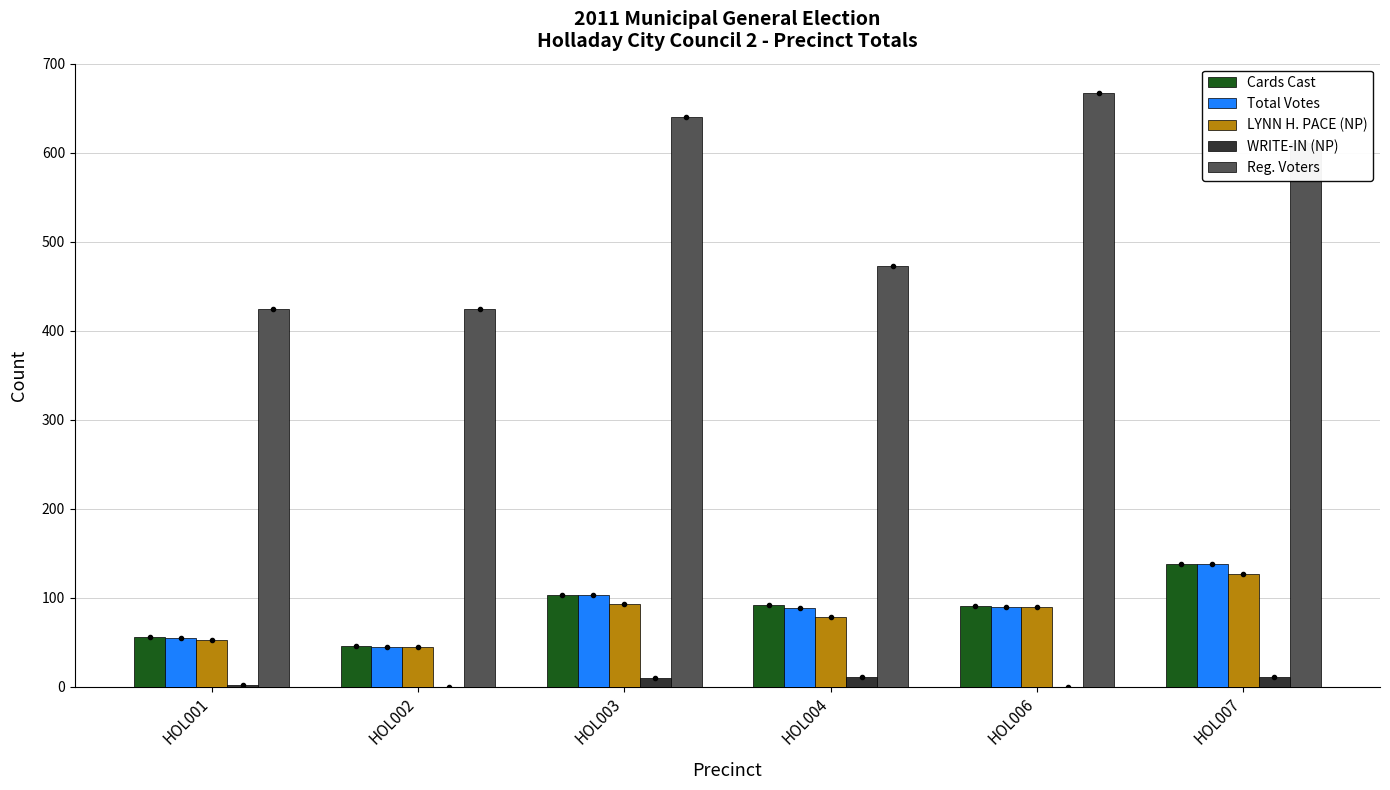

Which series has the largest range (max minus min)?

Reg. Voters